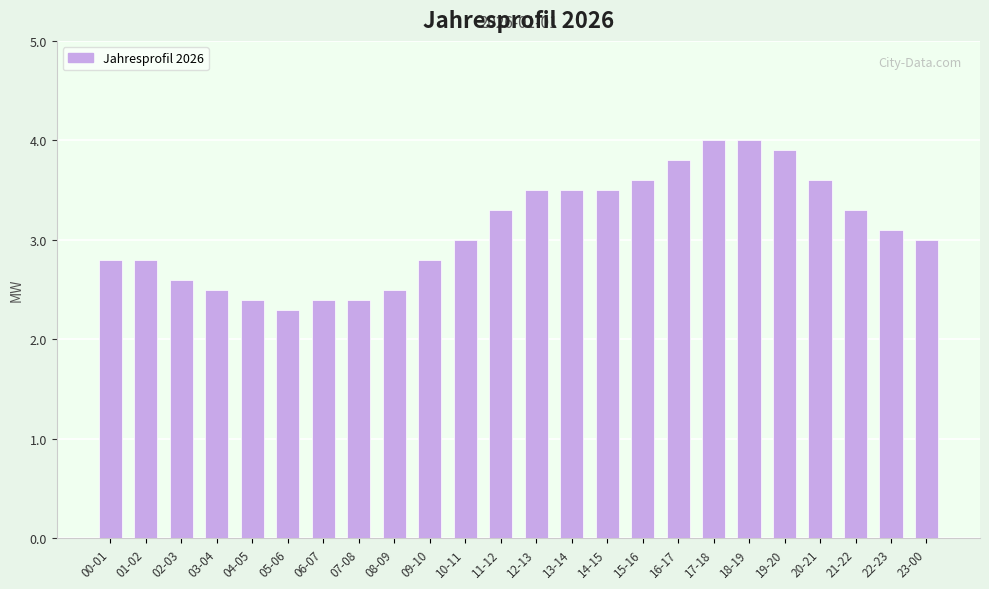

Reading left to right, transcribe all the data shown in this chart.

2.8	2.8	2.6	2.5	2.4	2.3	2.4	2.4	2.5	2.8	3.0	3.3	3.5	3.5	3.5	3.6	3.8	4.0	4.0	3.9	3.6	3.3	3.1	3.0